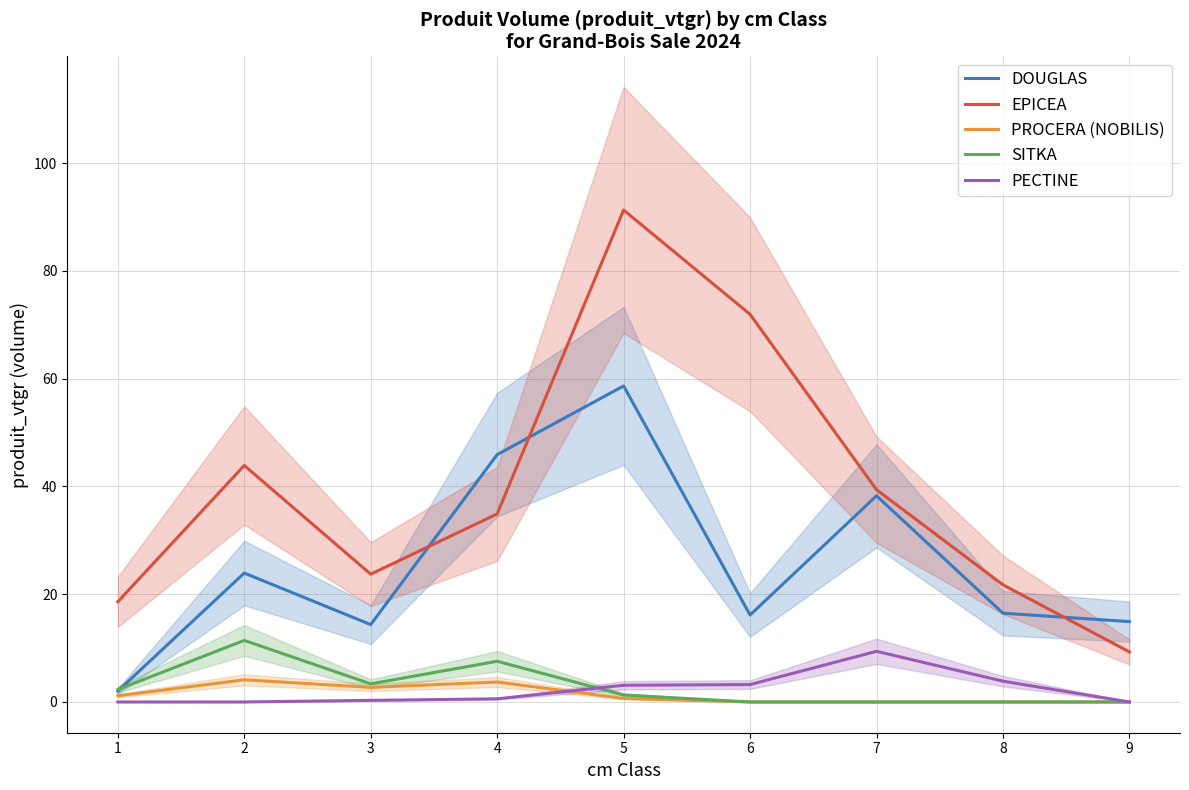

What is the approximate value of EPICEA at 5?

91.3